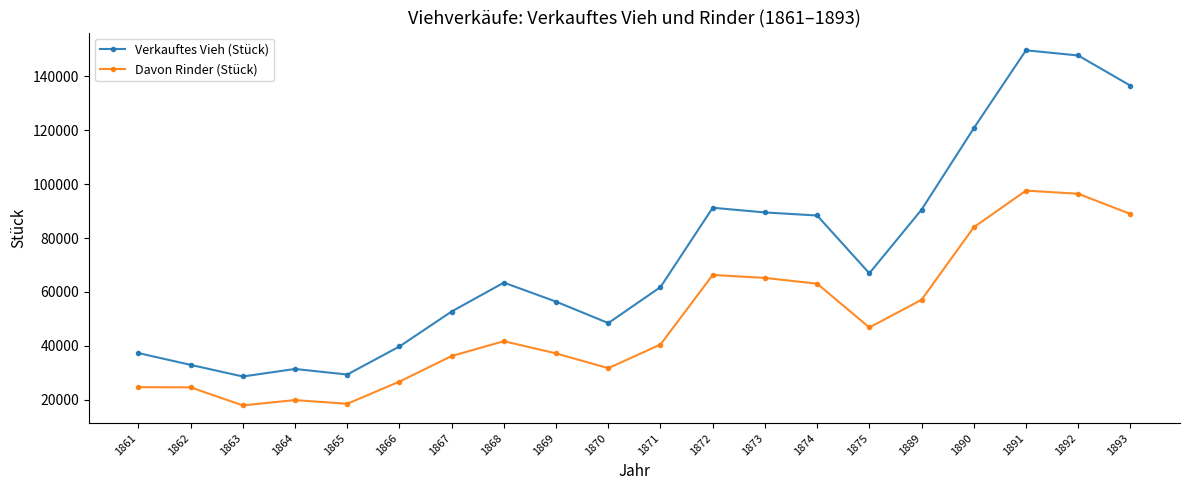

How many data points in Verkauftes Vieh (Stück) are less than 63471?

10